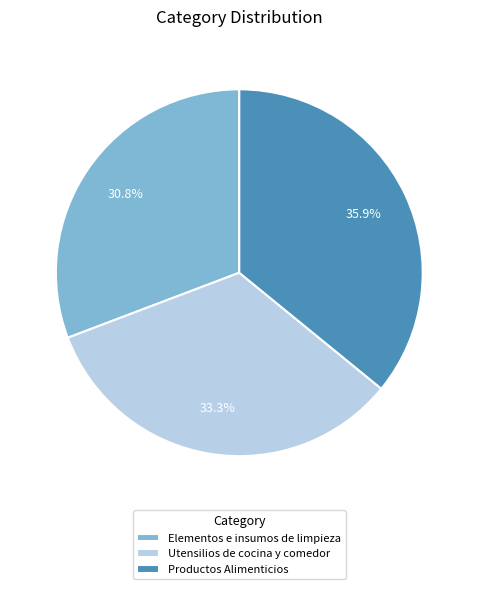

What is the ratio of the value at Productos Alimenticios to the value at Elementos e insumos de limpieza?

1.2